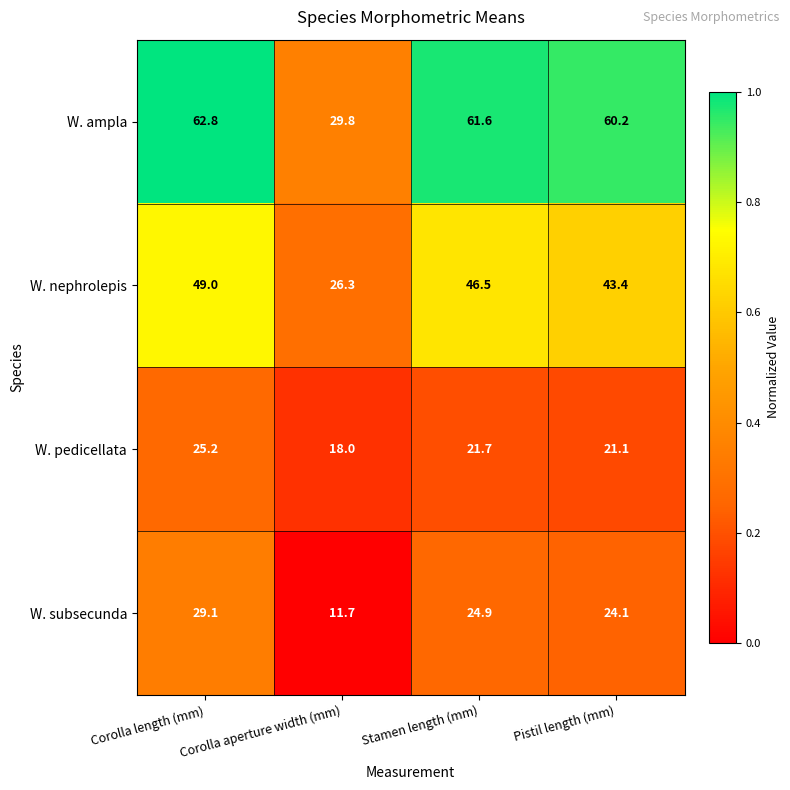

What is the spread (max minus min) of values at Pistil length (mm)?

39.1